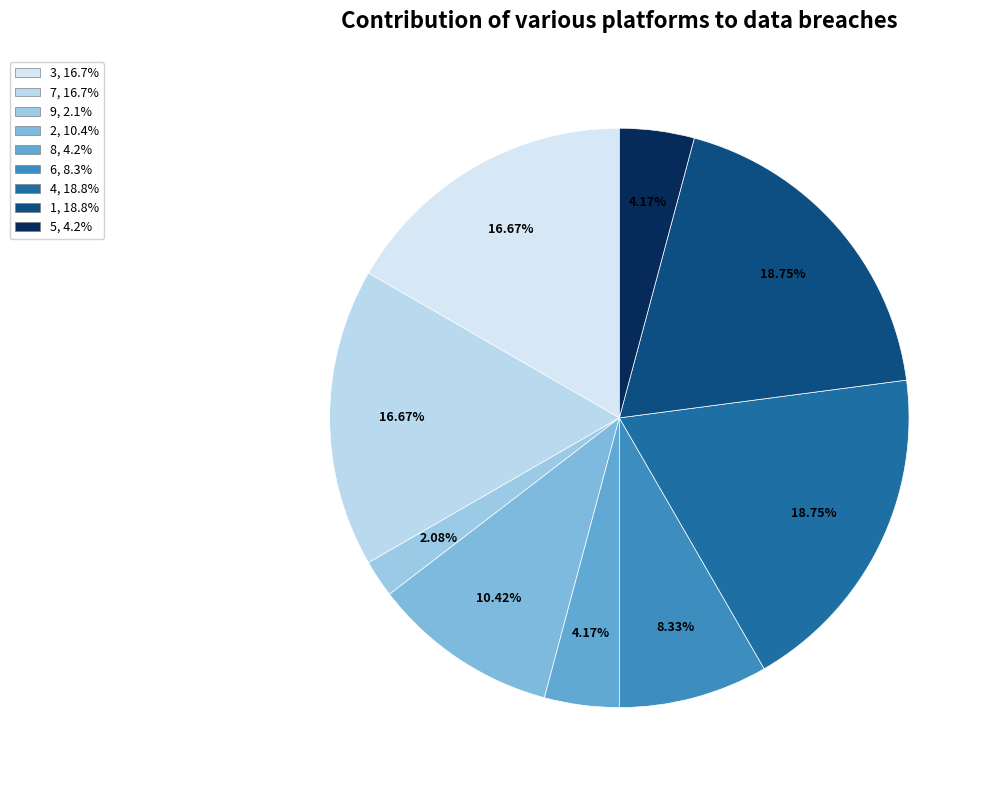

Rank the categories by value from lowest to highest.

9, 8, 5, 6, 2, 3, 7, 4, 1